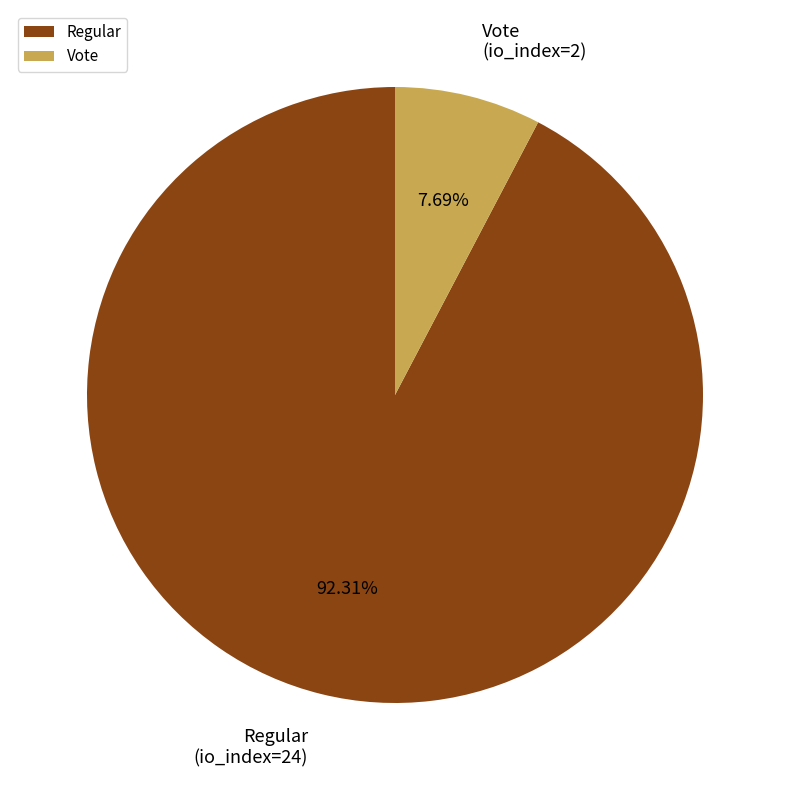

Rank the categories by value from lowest to highest.

Vote, Regular